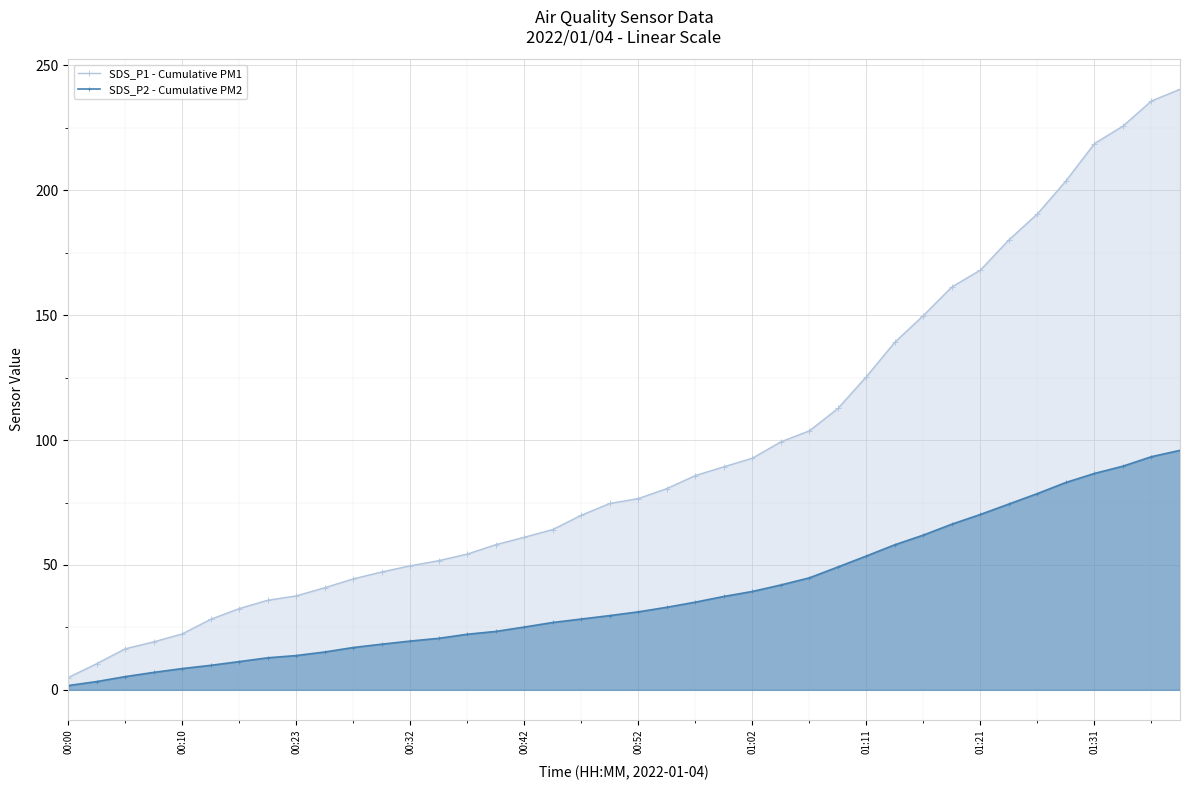

What is the difference between the maximum and minimum values in the SDS_P1 - Cumulative PM1 series?

235.5